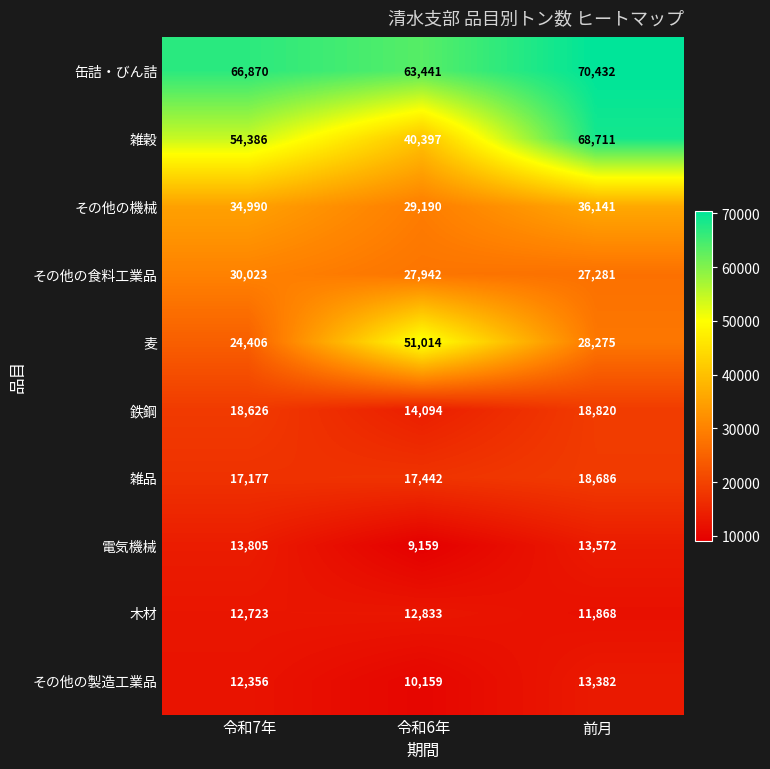

What is the smallest value displayed?

9159